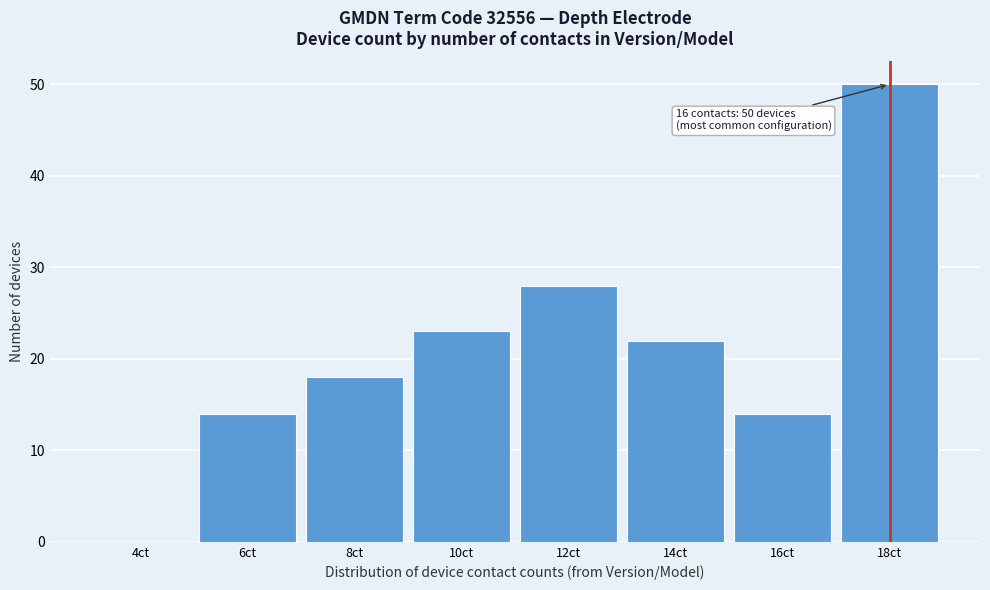

Reading left to right, extract all data points from this chart.

4ct=0	6ct=14	8ct=18	10ct=23	12ct=28	14ct=22	16ct=14	18ct=50